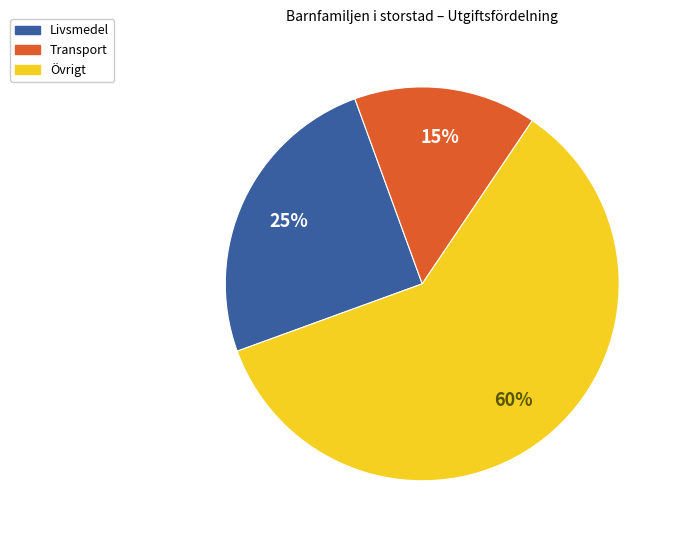

To the nearest percent, what is the average slice percentage?

33%